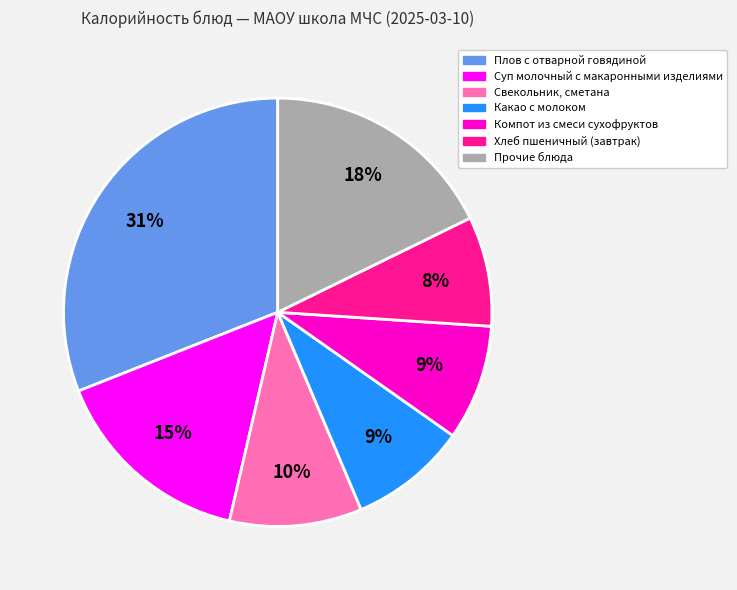

How many segments does this pie chart have?

7